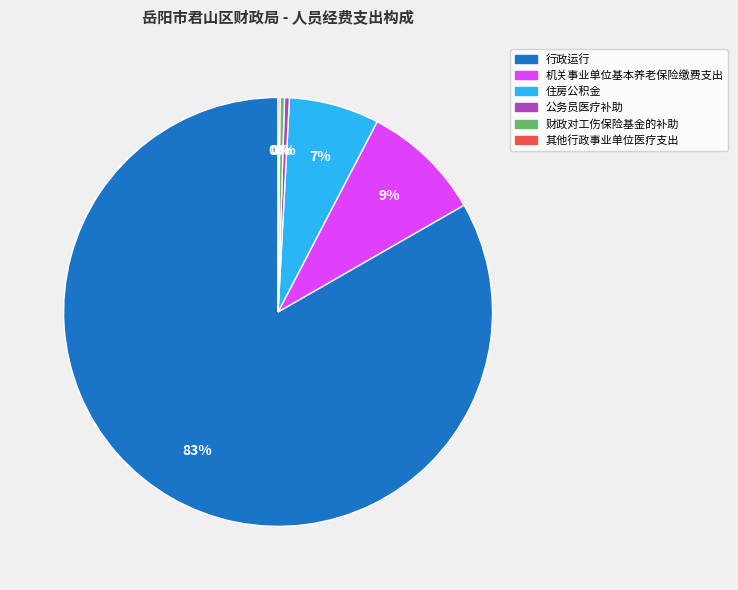

Do 财政对工伤保险基金的补助 and 住房公积金 together represent more than half of the pie?

No